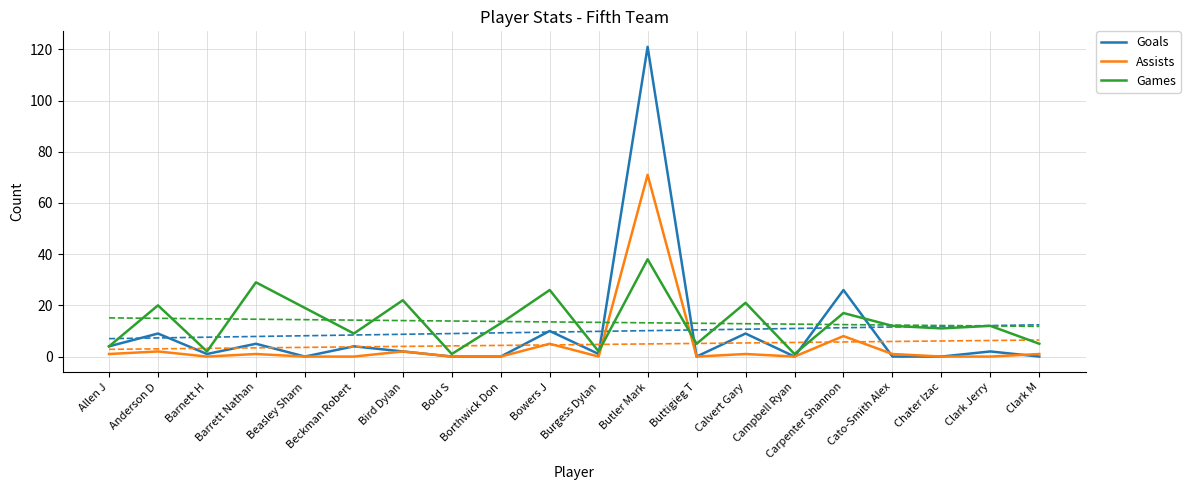

In Goals, how many points are lower than both neighbors (excluding endpoints)?

5